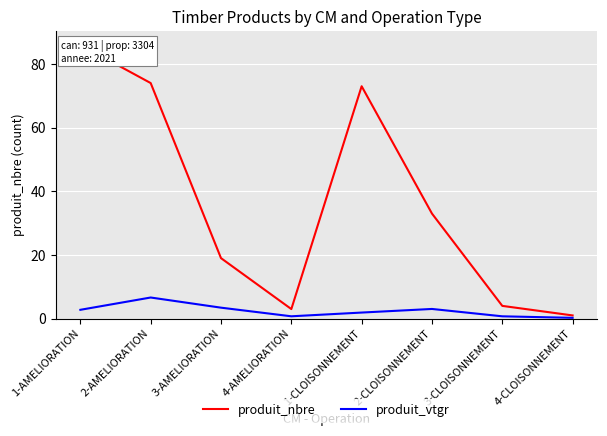

How many data points in produit_nbre are less than 33?

4